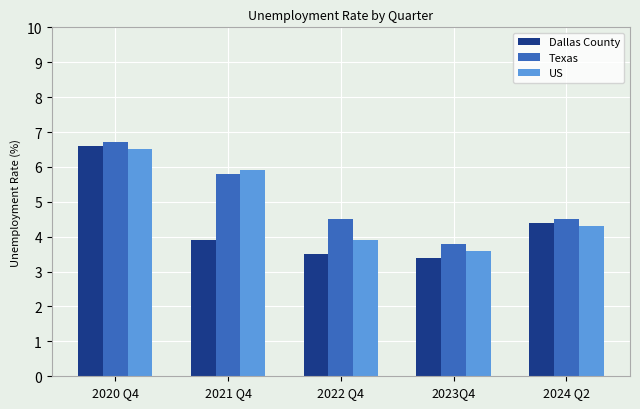

Read the Texas value at 2024 Q2.

4.5